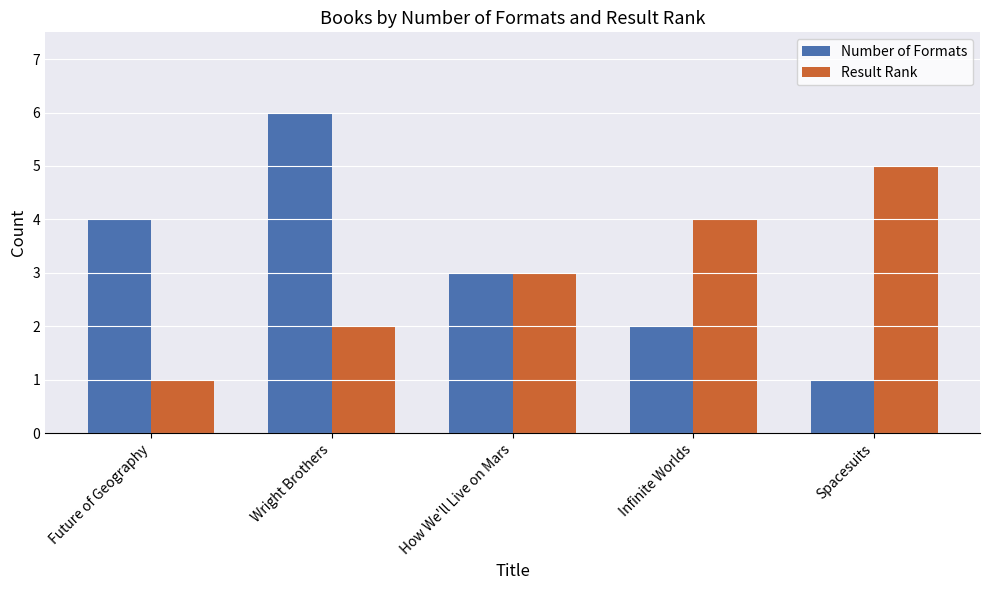

Rank the series by their average value, from lowest to highest.

Result Rank, Number of Formats